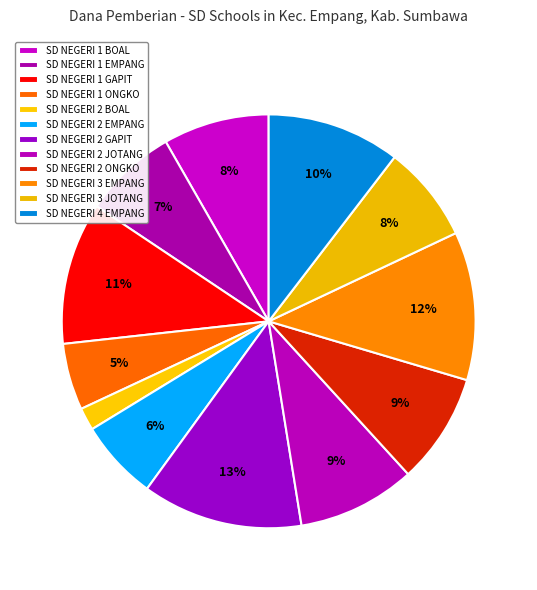

What is the largest slice in the pie chart?

SD NEGERI 2 GAPIT